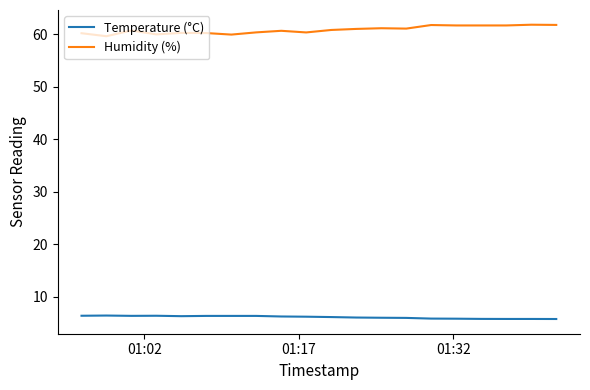

What is the smallest value displayed?

5.7